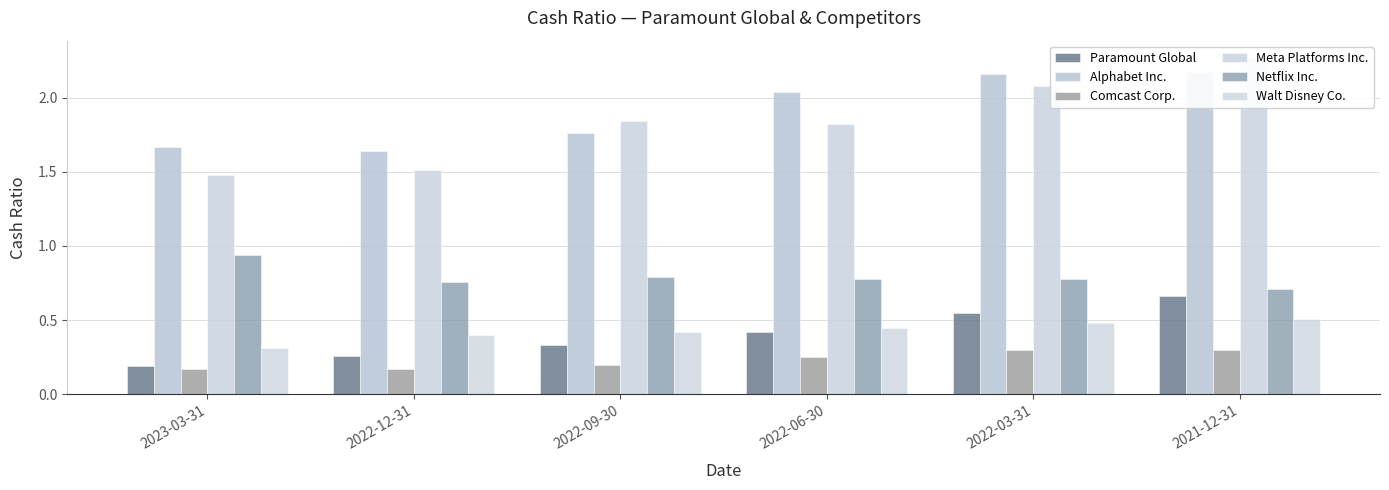

At which label does Meta Platforms Inc. reach its peak?

2021-12-31